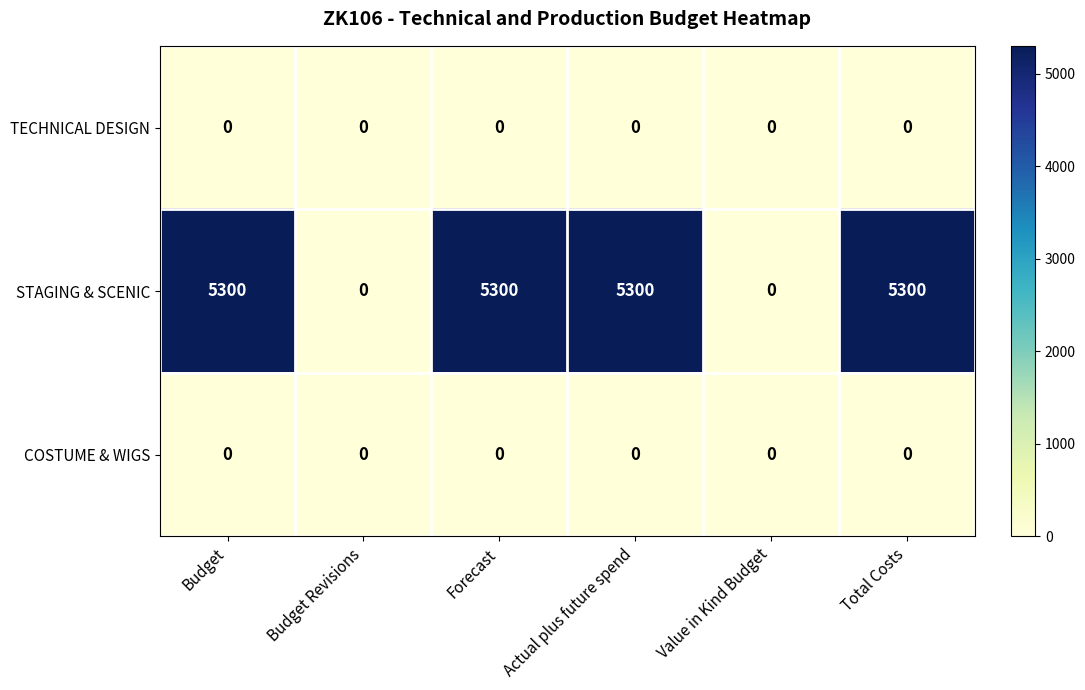

Read the STAGING & SCENIC value at Actual plus future spend.

5300